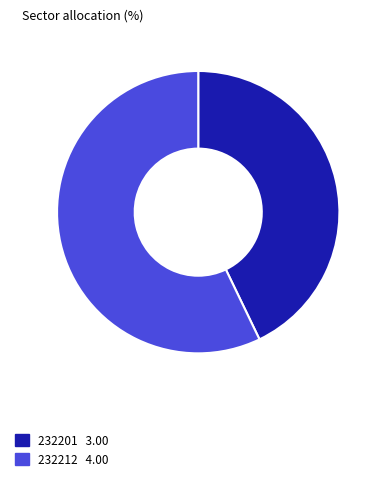

Which category has the biggest portion of the pie?

232212